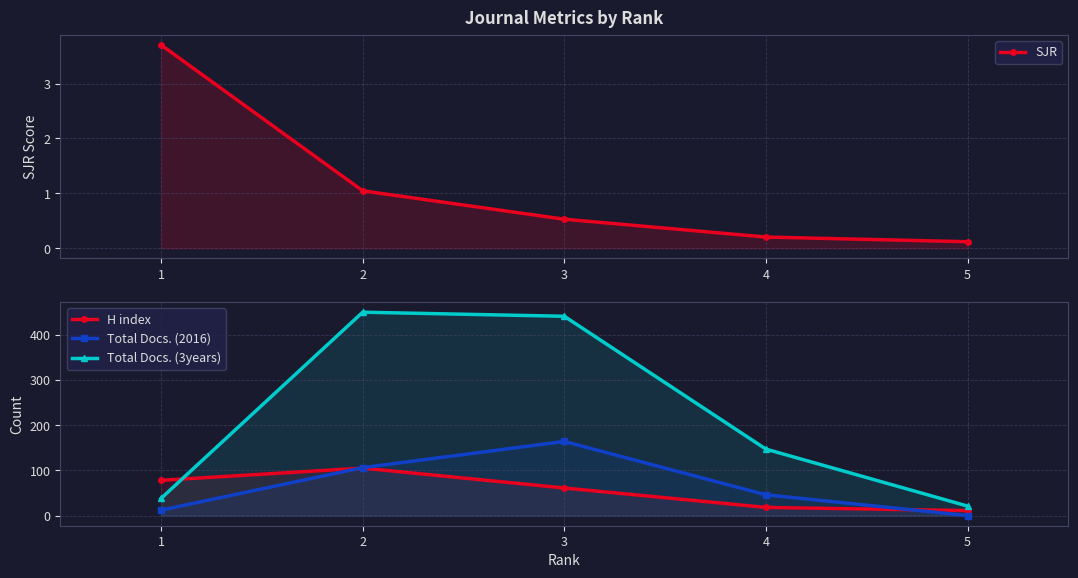

What are all the series names shown in the legend?

SJR, H index, Total Docs. (2016), Total Docs. (3years)